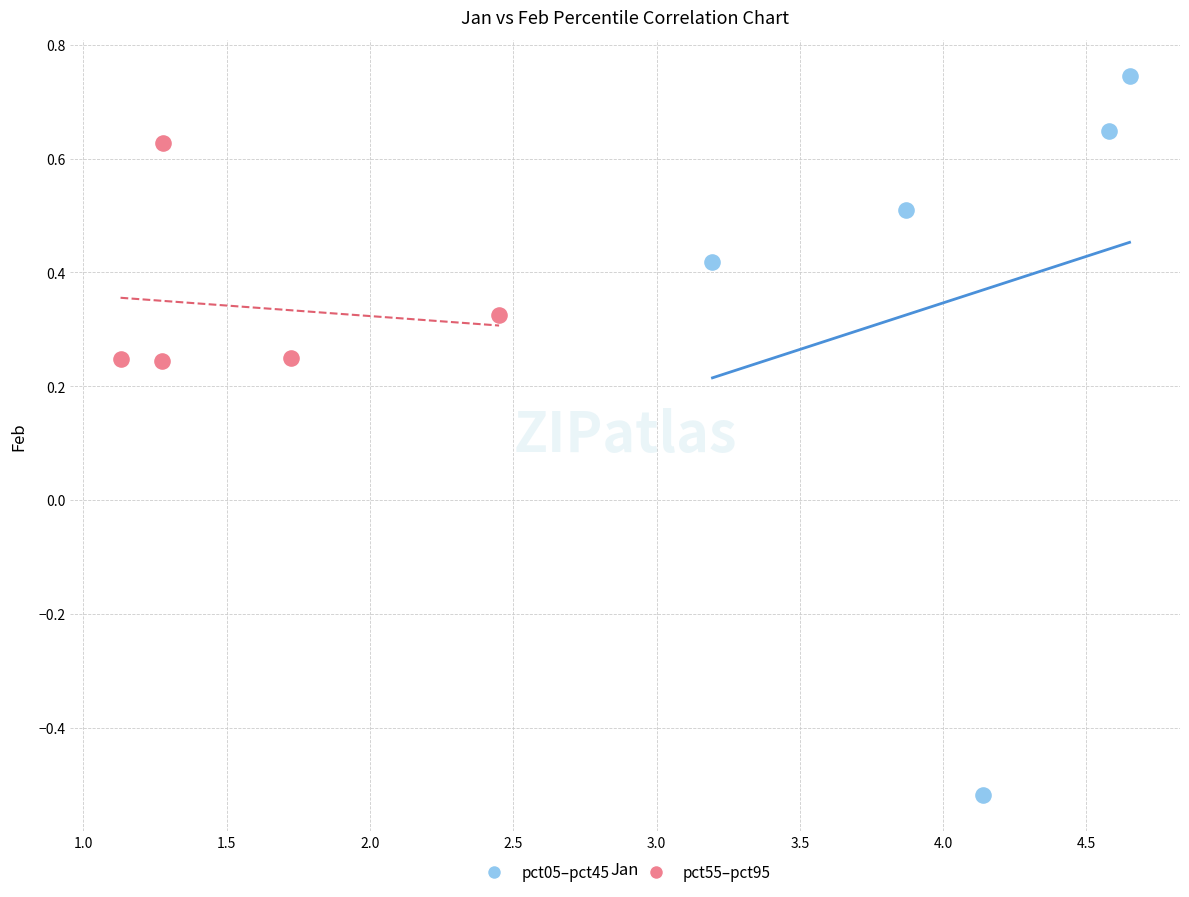

Which series has the largest Y range (max minus min)?

pct05–pct45